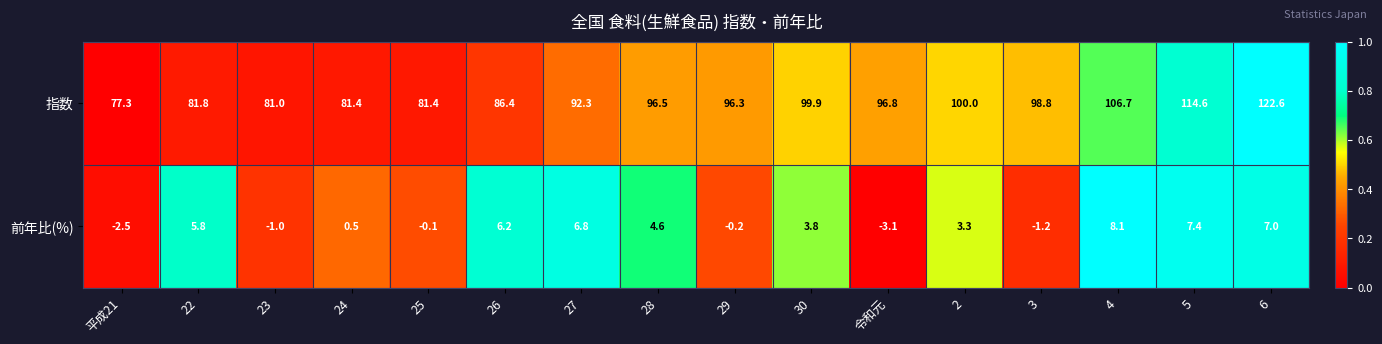

At which category does the chart reach its minimum across all series?

令和元